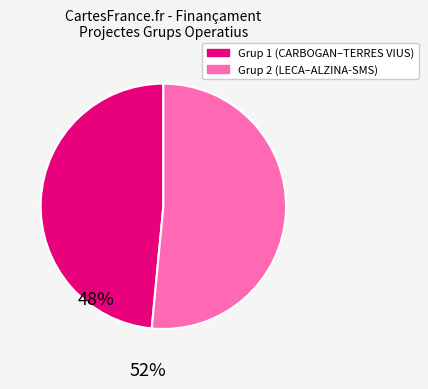

Does any single category account for the majority?

Yes